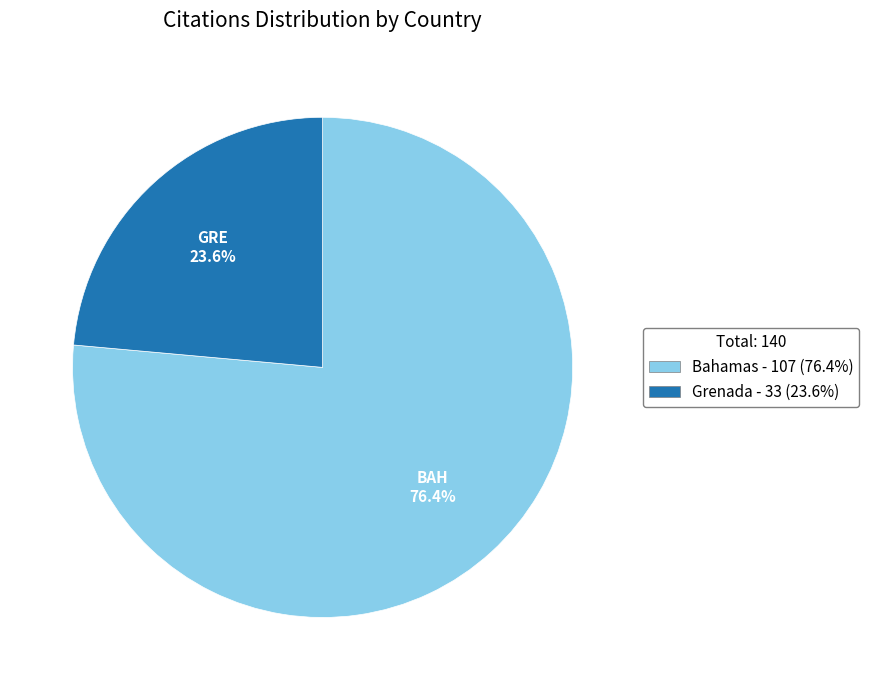

To the nearest percent, what percentage of the pie is Bahamas?

76%